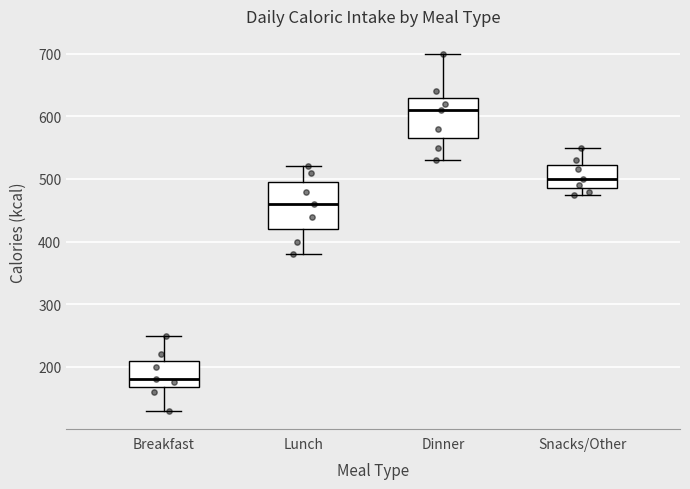

Where is the upper edge of the box for Breakfast on the y-axis? The values are not printed on the chart, so give them approximately, as read against the axis.

210